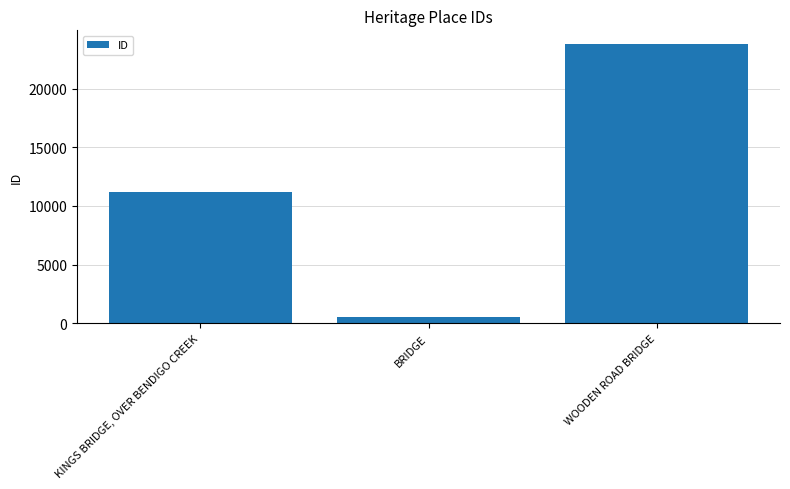

The value at KINGS BRIDGE, OVER BENDIGO CREEK is 11176. True or false?

True